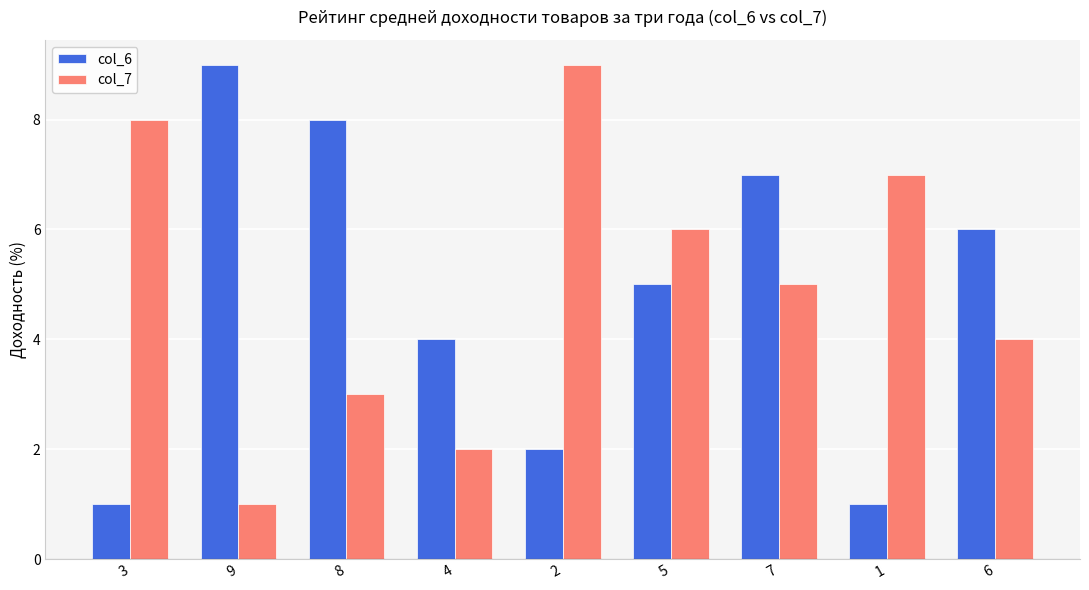

Rank the categories by col_7 value from highest to lowest.

2, 3, 1, 5, 7, 6, 8, 4, 9